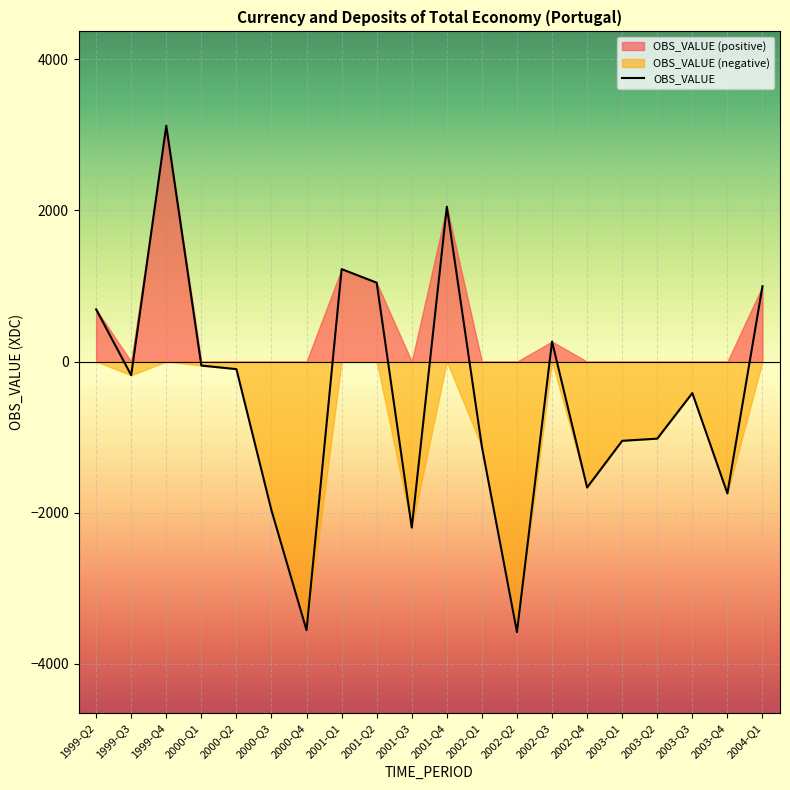

Count the number of categories in the chart.

20